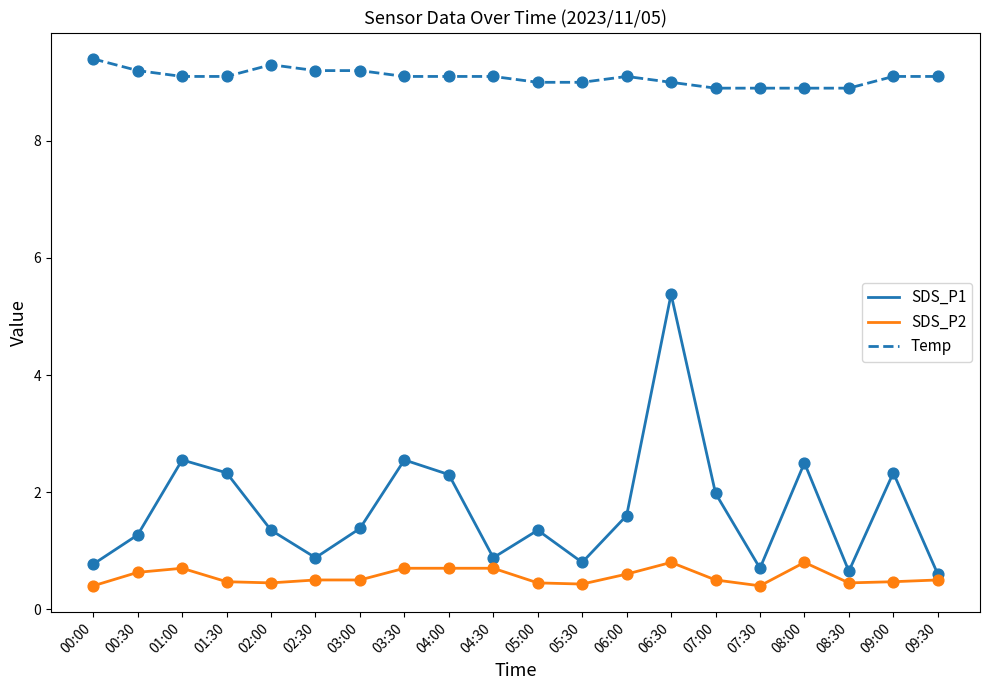

What is the total value across all series at 05:30?

10.2